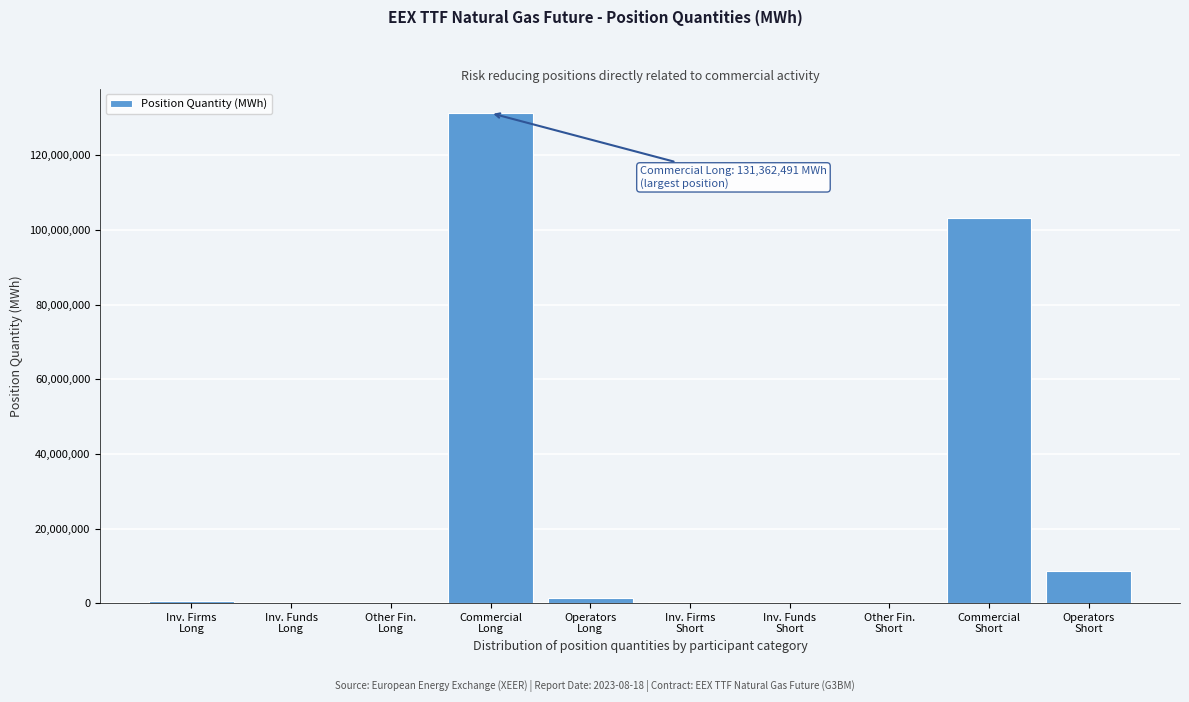

What is the sum of all values?

245453933